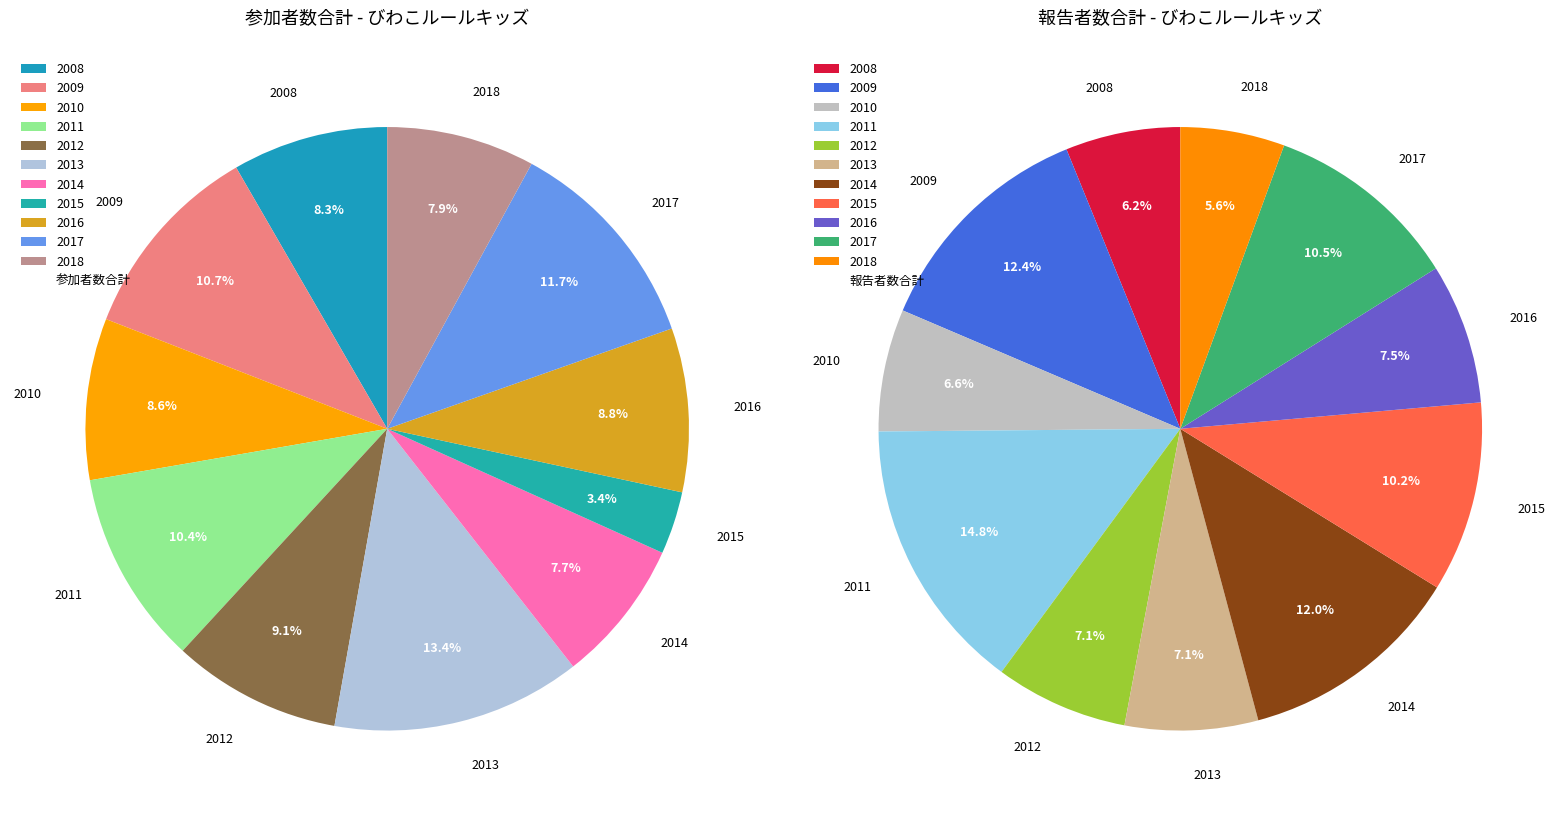

Is there a majority slice in this chart?

No